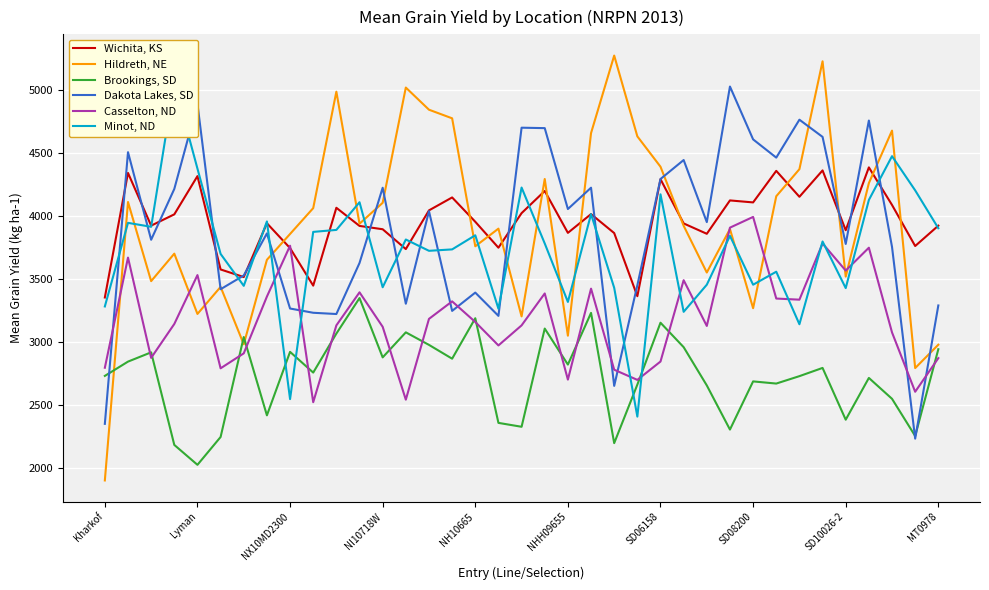

What is the label of the 34th point from the left?

33